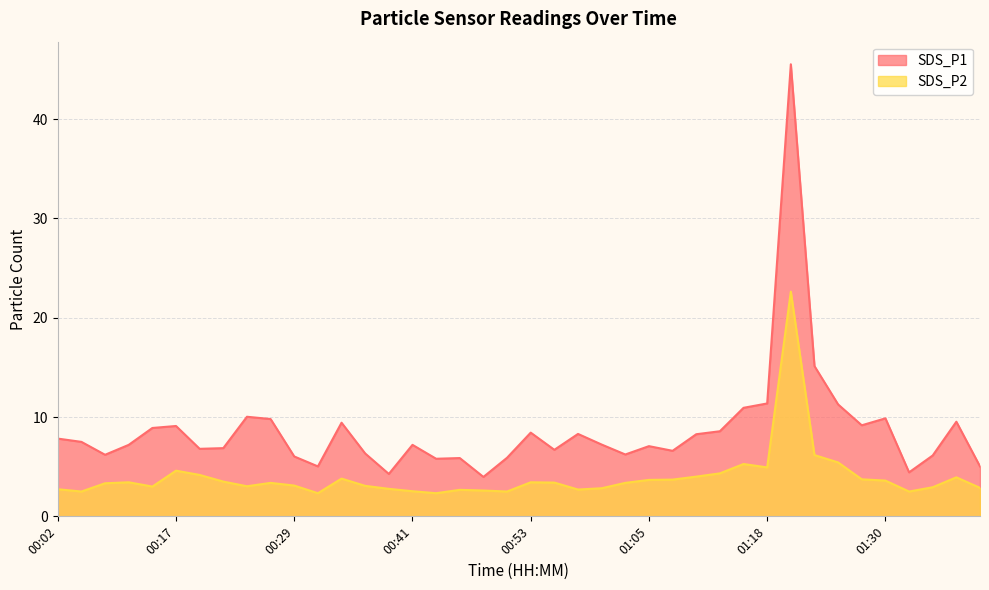

What is the label of the 17th point from the right?

01:01